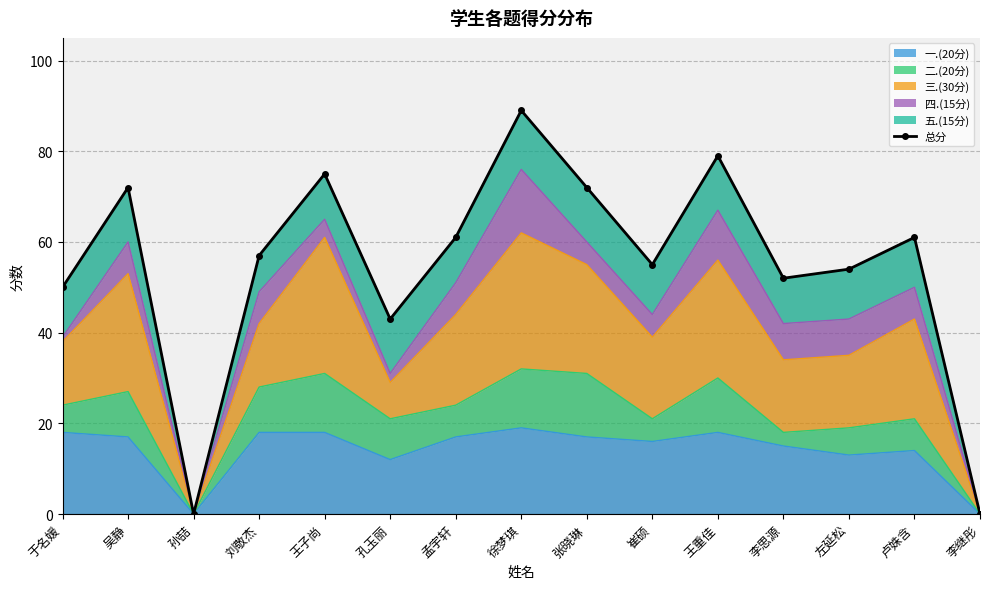

Reading left to right, list all the values displayed in this chart.

于名媛=50	吴静=72	孙喆=0	刘敬杰=57	王子尚=75	孔玉丽=43	孟宇轩=61	徐梦琪=89	张晓琳=72	崔硕=55	王重佳=79	李思源=52	左延松=54	卢姝含=61	李继彤=0